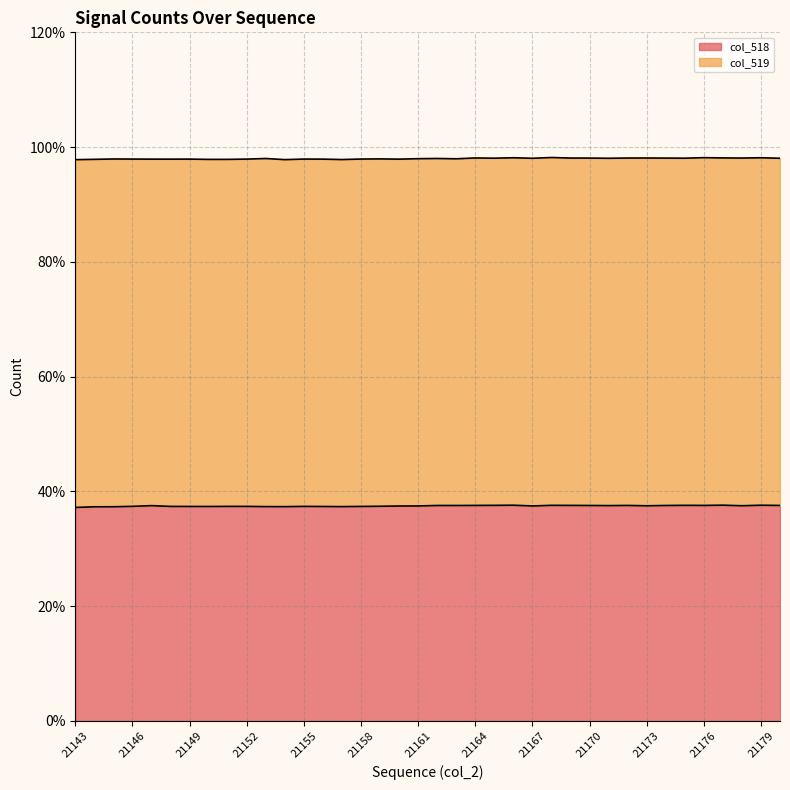

List the labels in order of value, smallest first.

21143, 21144, 21145, 21154, 21157, 21153, 21156, 21150, 21149, 21158, 21148, 21151, 21152, 21155, 21146, 21159, 21160, 21167, 21161, 21173, 21178, 21147, 21171, 21162, 21163, 21170, 21174, 21172, 21180, 21164, 21176, 21169, 21165, 21175, 21168, 21166, 21179, 21177